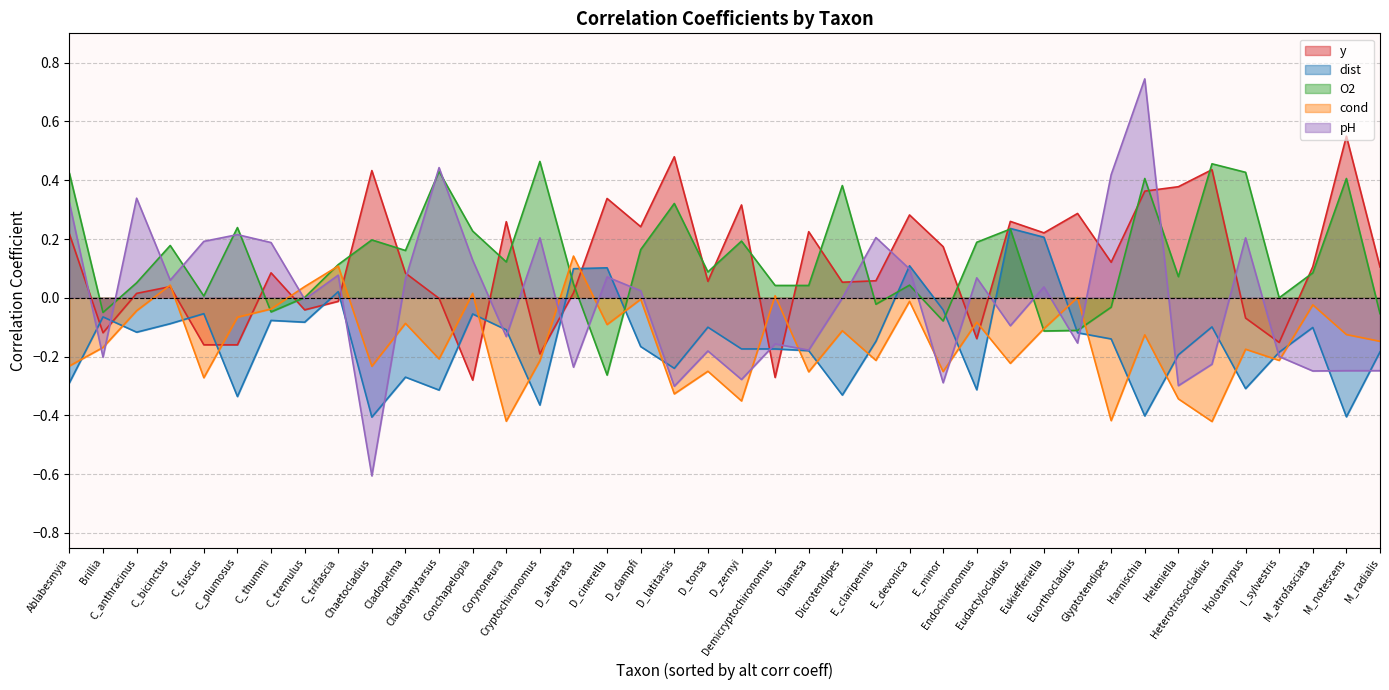

Between D_dampfi and Chaetocladius, which is larger?

Chaetocladius